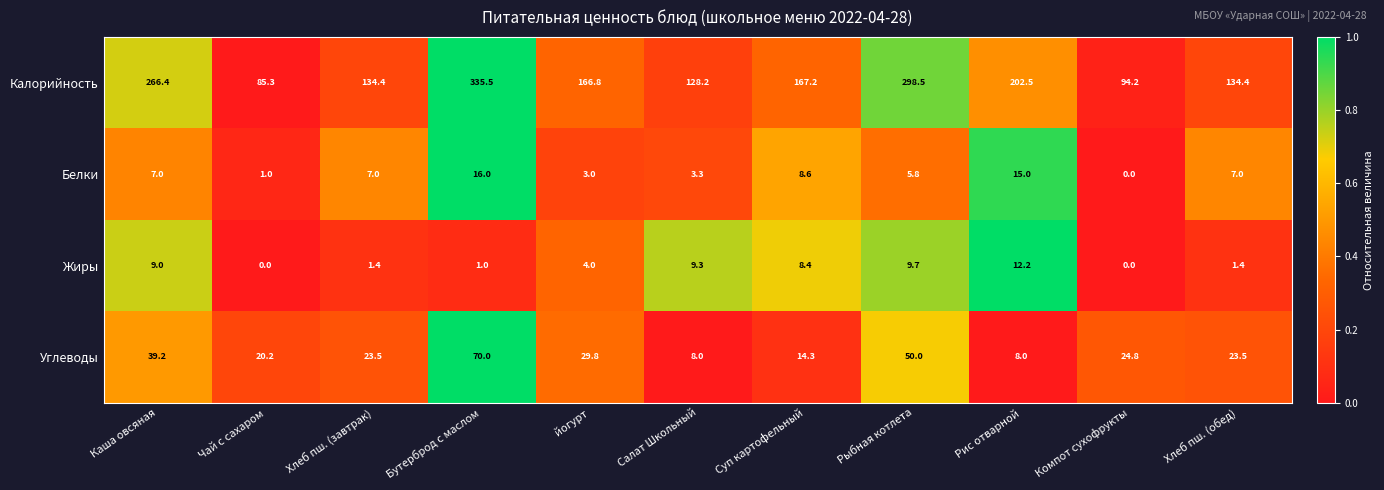

True or false: Жиры has a value of 9.0 at Каша овсяная.

True